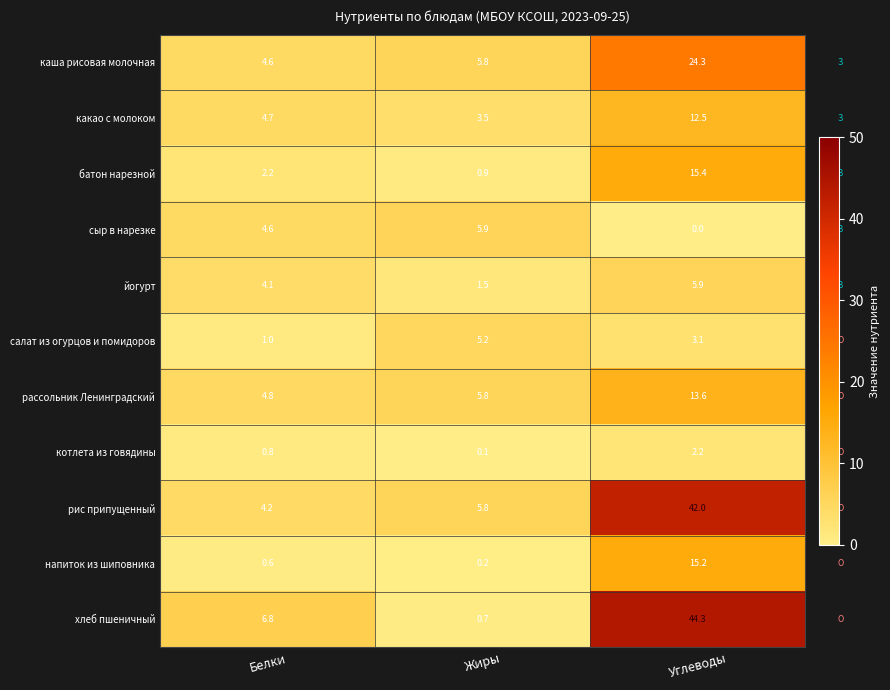

Rank the series at Углеводы from highest to lowest value.

хлеб пшеничный, рис припущенный, каша рисовая молочная, батон нарезной, напиток из шиповника, рассольник Ленинградский, какао с молоком, йогурт, салат из огурцов и помидоров, котлета из говядины, сыр в нарезке